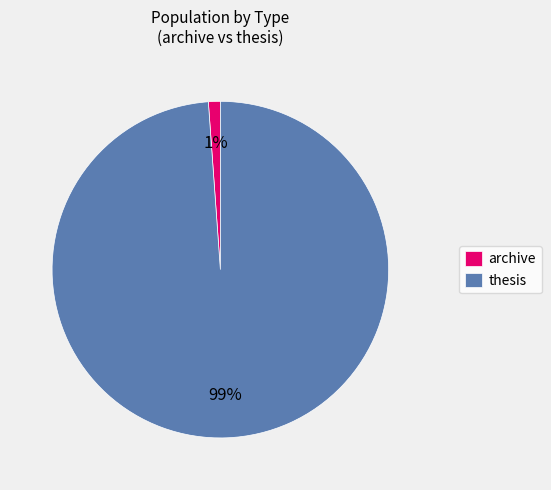

Is there any slice that represents more than half of the pie?

Yes